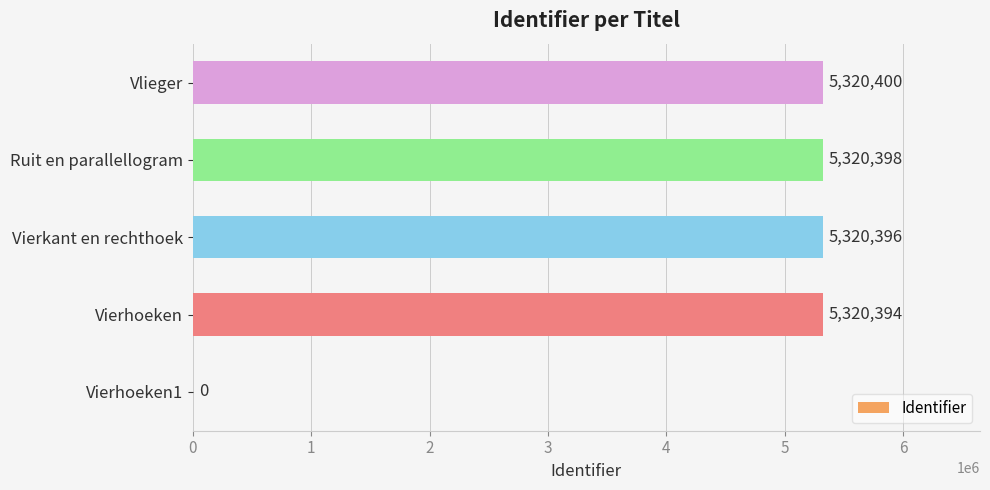

What is the change in value from Vierhoeken to Vlieger?

+6